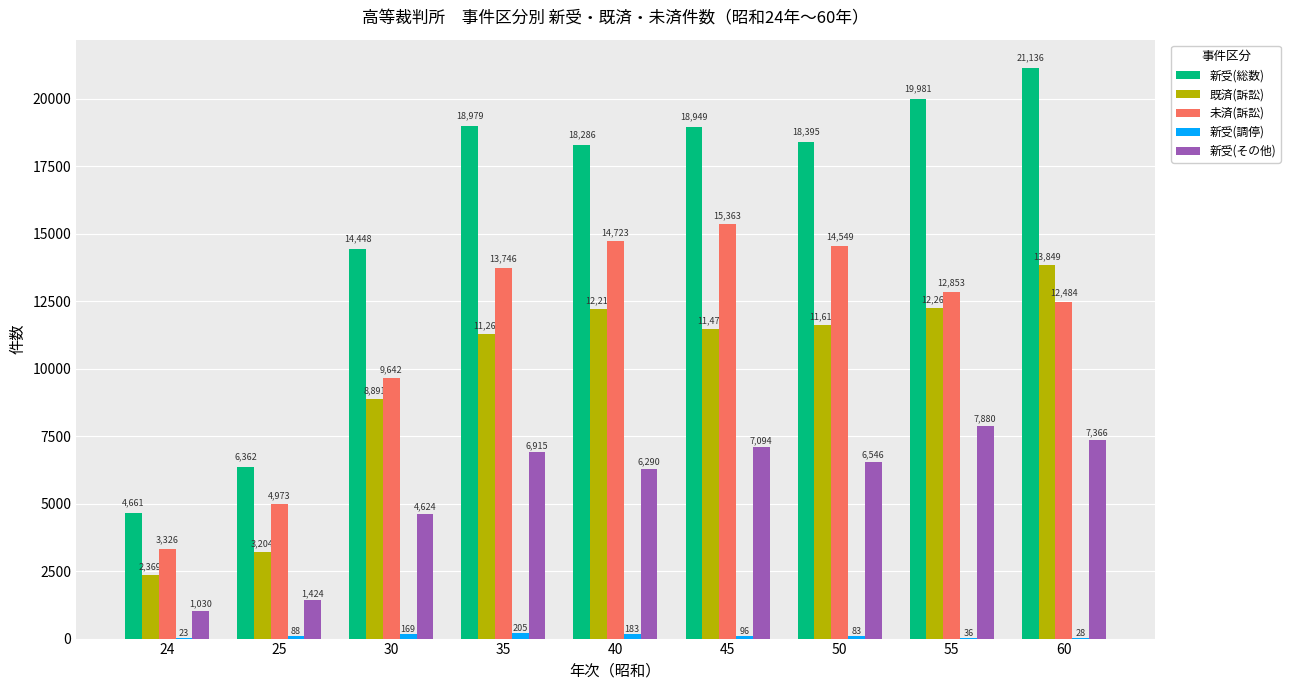

The 新受(その他) series shows 3858 at 45. True or false?

False